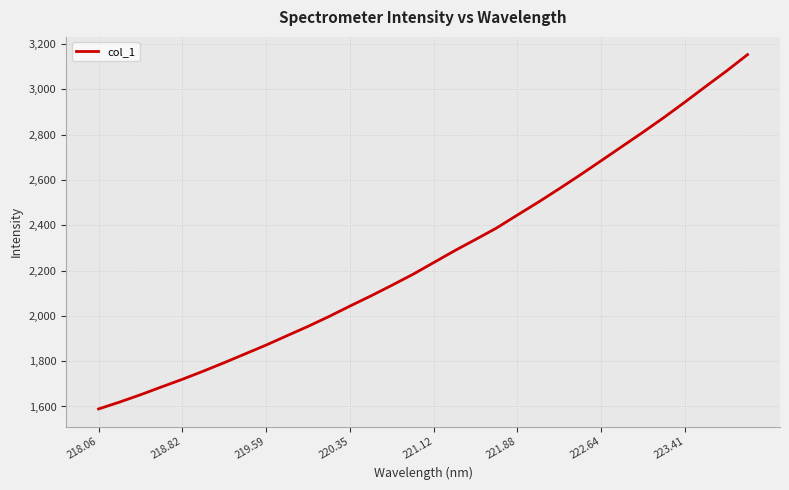

What is the difference between the maximum and minimum values?

1564.2